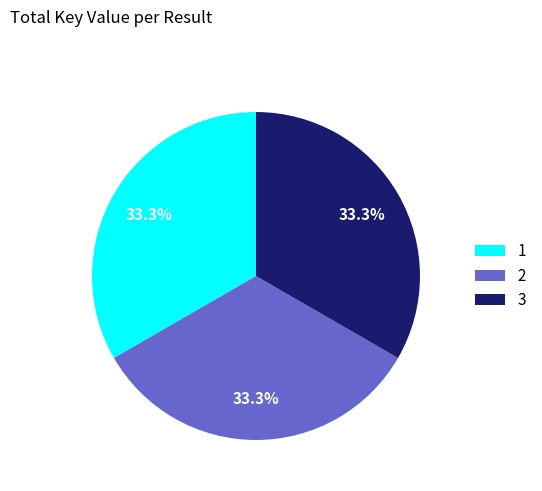

To the nearest percent, what percentage of the pie is 3?

33%